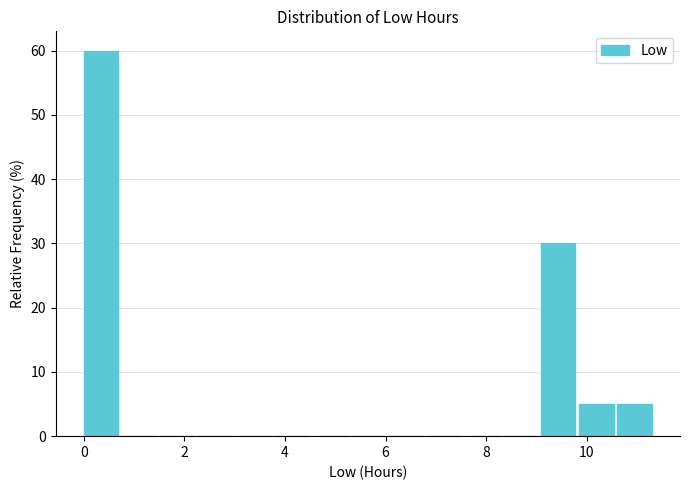

Around what value on the x-axis is the tallest bar? Give the approximate position of its centre, as read against the axis.

0.4